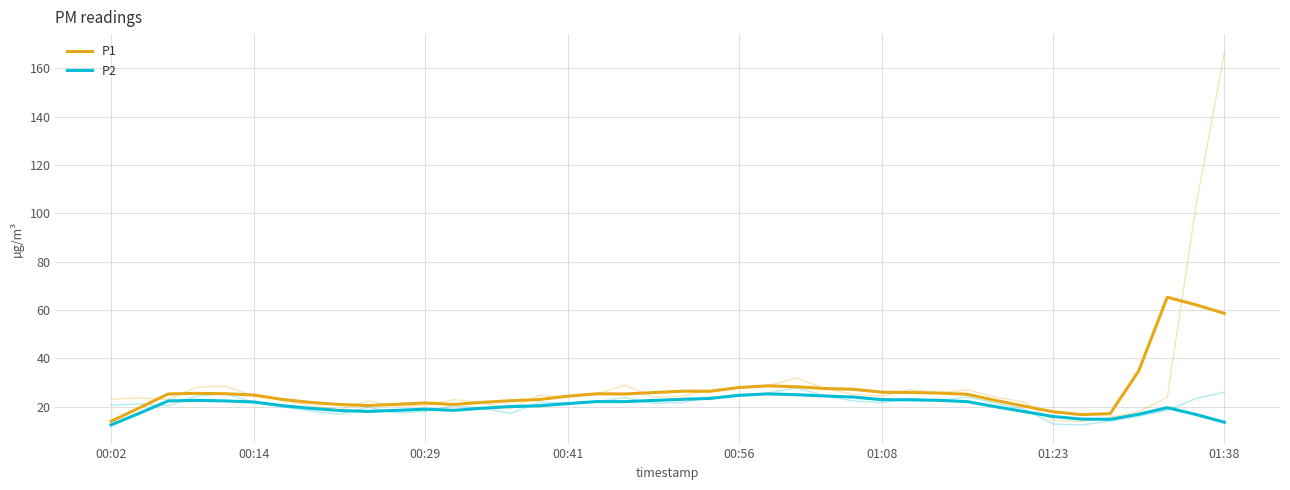

True or false: P1 and P2 intersect in this chart.

False